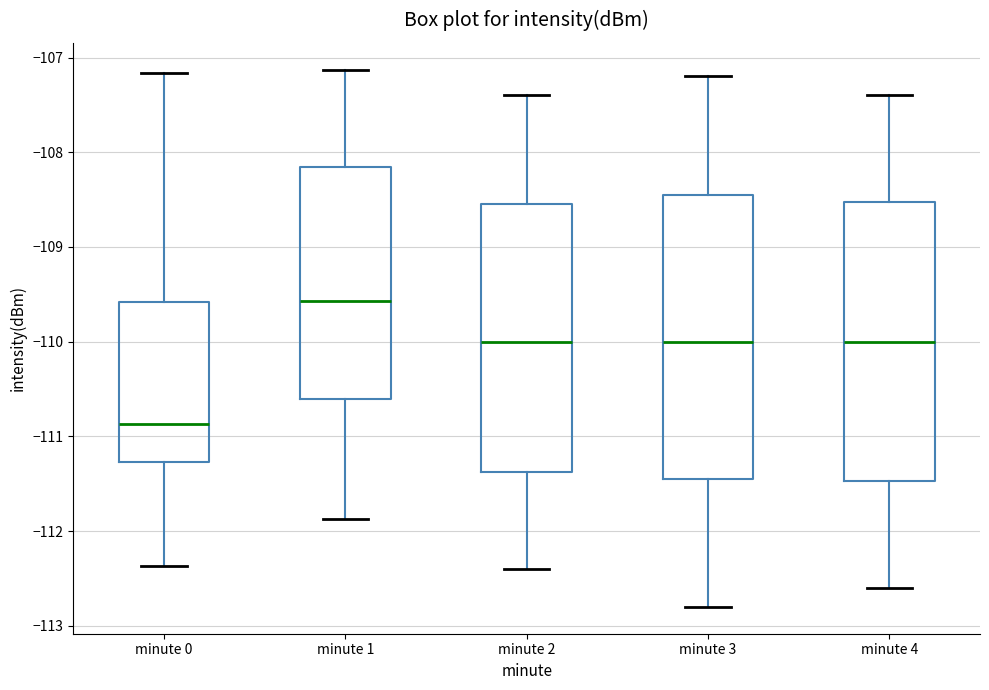

Which box's median line is the highest?

minute 1